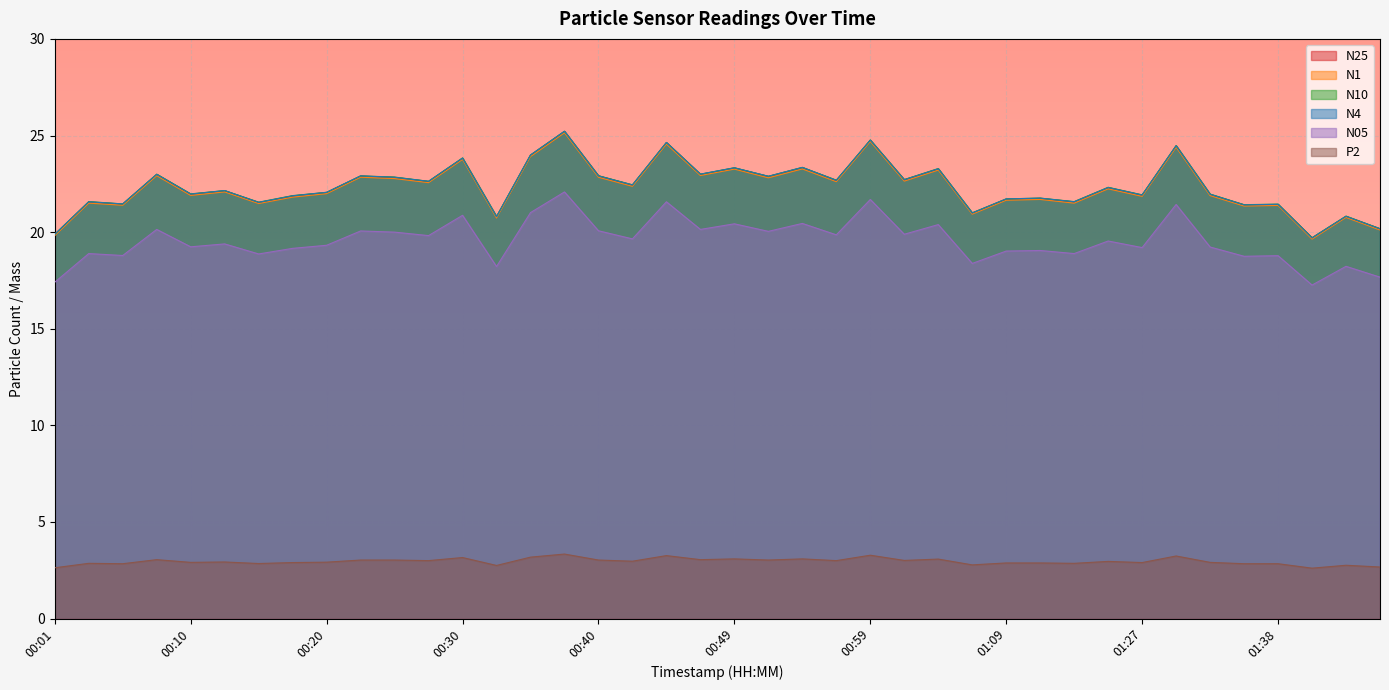

What is the difference between the maximum and second lowest values in the N05 series?

4.7